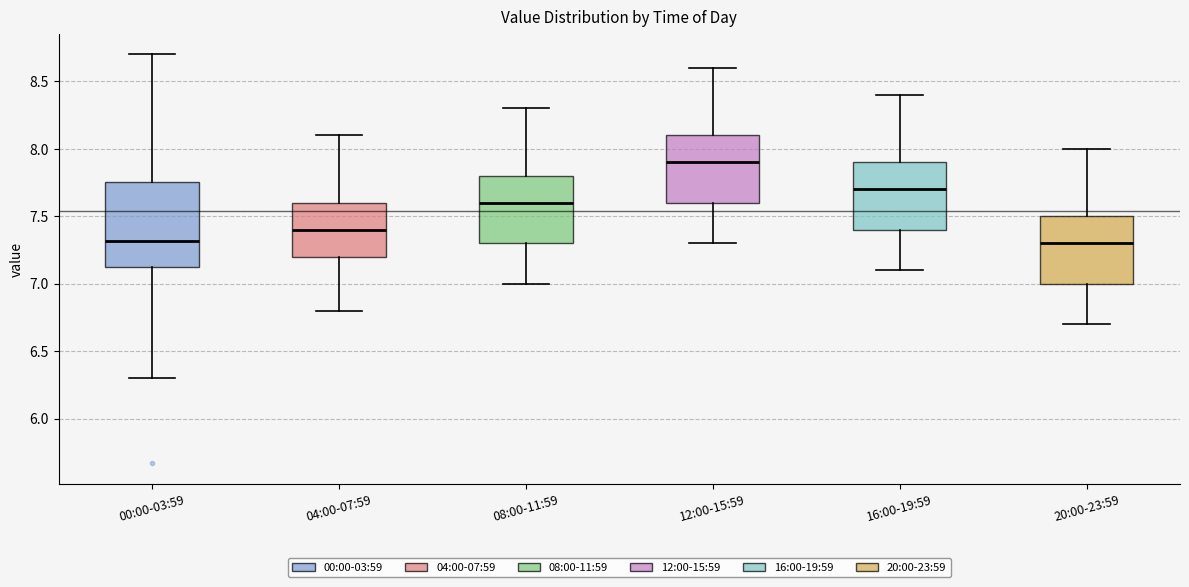

Where does the upper whisker of the box for 04:00-07:59 end on the y-axis? The values are not printed on the chart, so give them approximately, as read against the axis.

8.10